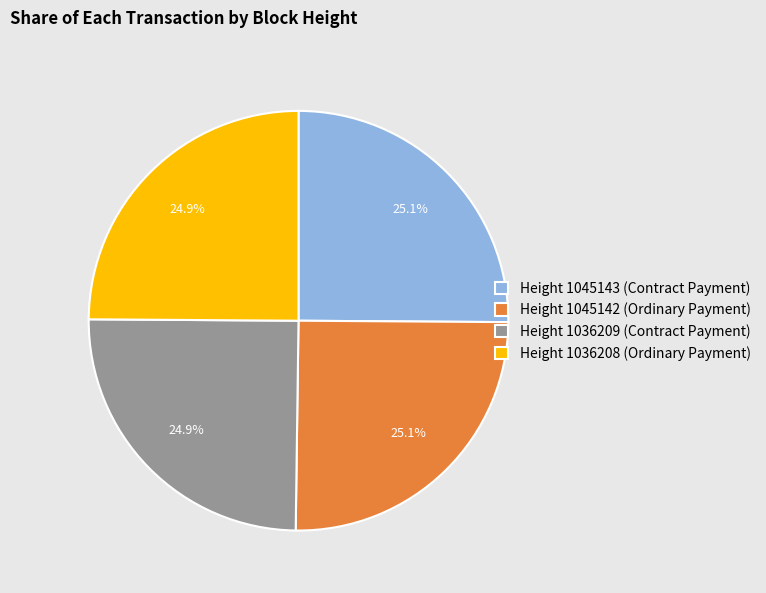

What is the total percentage of Height 1045143 (Contract Payment) and Height 1036208 (Ordinary Payment)?

50.0%